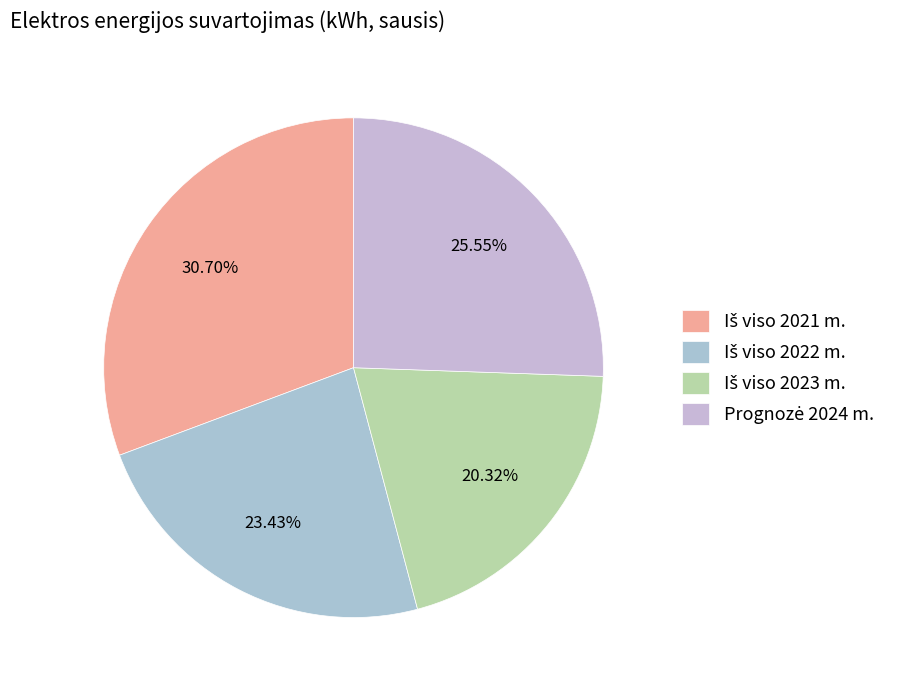

To the nearest percent, what percentage of the pie is Iš viso 2023 m.?

20%